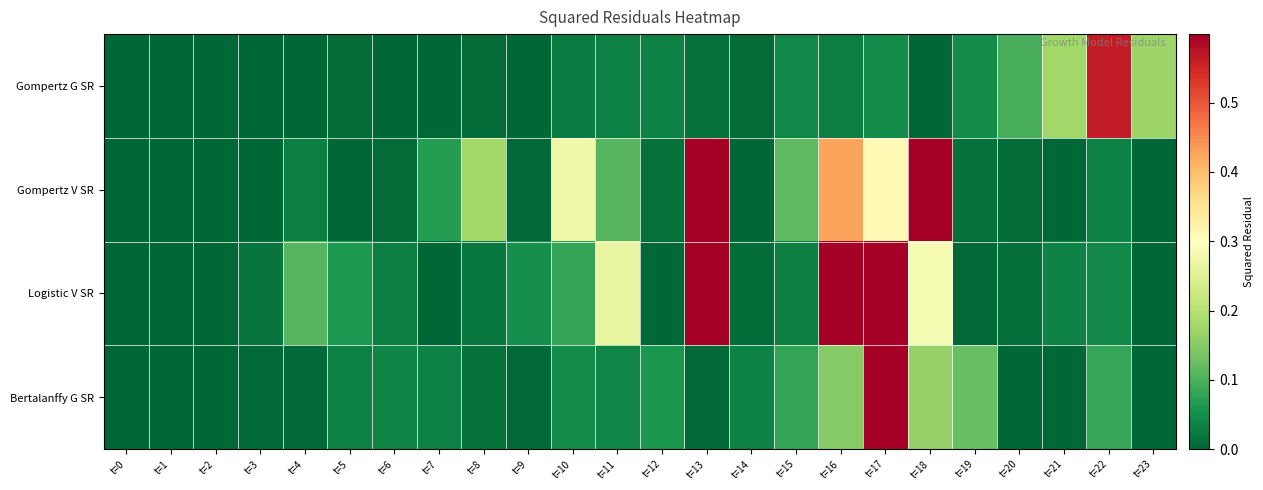

Reading left to right, what are all the values shown in this chart?

Gompertz G SR: t=0=0.0	t=1=0.0	t=2=0.0	t=3=0.0	t=4=0.0	t=5=0.0	t=6=0.0	t=7=0.0	t=8=0.0	t=9=0.0	t=10=0.0	t=11=0.0	t=12=0.0	t=13=0.0	t=14=0.0	t=15=0.0	t=16=0.0	t=17=0.0	t=18=0.0	t=19=0.0	t=20=0.1	t=21=0.2	t=22=0.6	t=23=0.2
Gompertz V SR: t=0=0.0	t=1=0.0	t=2=0.0	t=3=0.0	t=4=0.0	t=5=0.0	t=6=0.0	t=7=0.1	t=8=0.2	t=9=0.0	t=10=0.3	t=11=0.1	t=12=0.0	t=13=0.6	t=14=0.0	t=15=0.1	t=16=0.4	t=17=0.3	t=18=0.6	t=19=0.0	t=20=0.0	t=21=0.0	t=22=0.0	t=23=0.0
Logistic V SR: t=0=0.0	t=1=0.0	t=2=0.0	t=3=0.0	t=4=0.1	t=5=0.1	t=6=0.0	t=7=0.0	t=8=0.0	t=9=0.1	t=10=0.1	t=11=0.3	t=12=0.0	t=13=0.6	t=14=0.0	t=15=0.0	t=16=0.8	t=17=0.7	t=18=0.3	t=19=0.0	t=20=0.0	t=21=0.0	t=22=0.0	t=23=0.0
Bertalanffy G SR: t=0=0.0	t=1=0.0	t=2=0.0	t=3=0.0	t=4=0.0	t=5=0.0	t=6=0.0	t=7=0.0	t=8=0.0	t=9=0.0	t=10=0.0	t=11=0.0	t=12=0.1	t=13=0.0	t=14=0.0	t=15=0.1	t=16=0.2	t=17=0.6	t=18=0.2	t=19=0.1	t=20=0.0	t=21=0.0	t=22=0.1	t=23=0.0